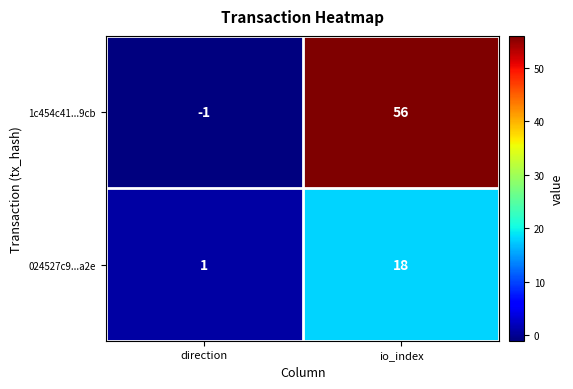

List the labels in order of 024527c9...a2e value, smallest first.

direction, io_index